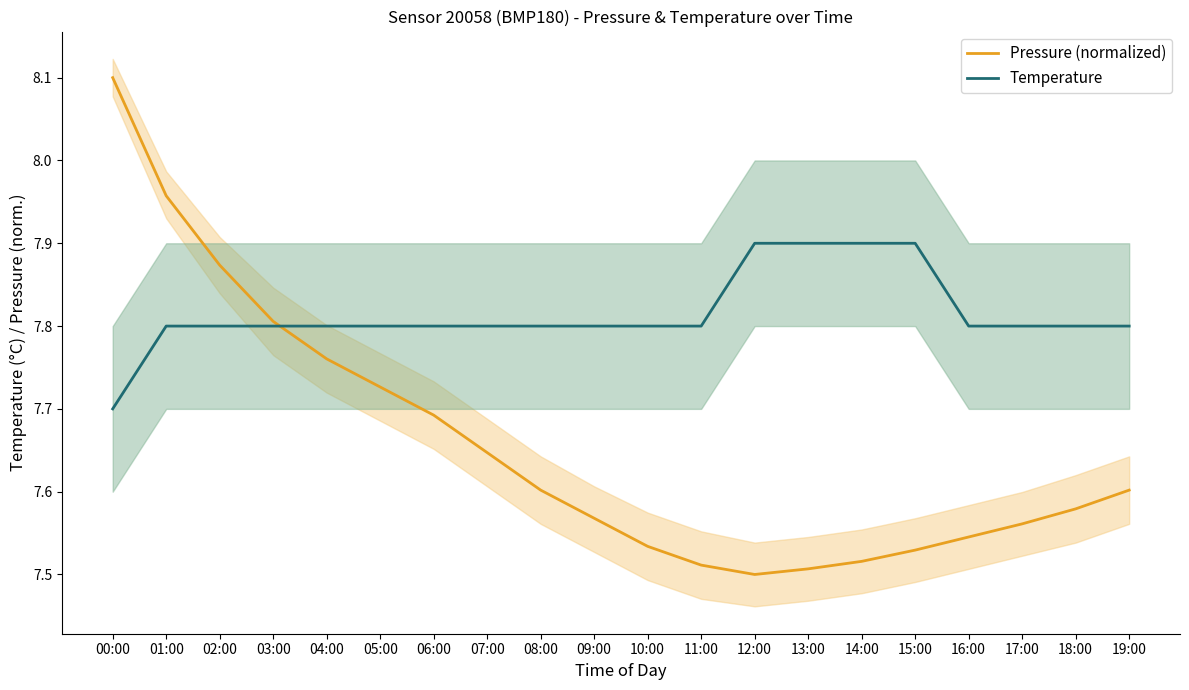

List the series in order of their overall mean, highest first.

Temperature, Pressure (normalized)